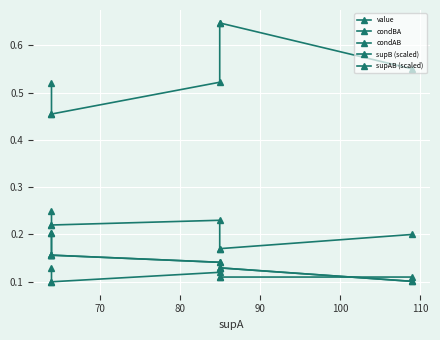

What is the greatest value displayed?

0.6